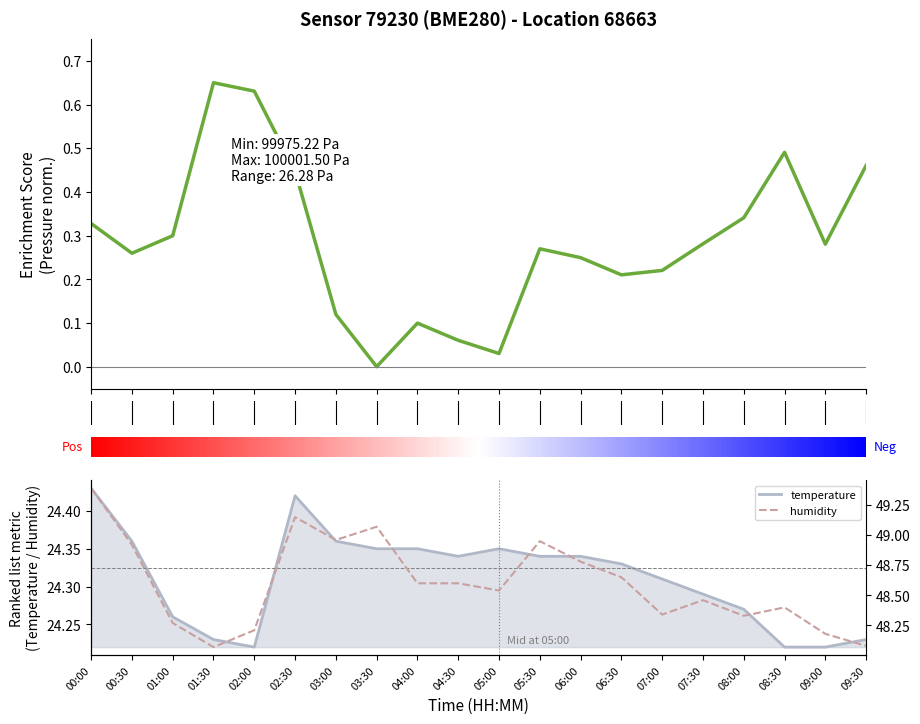

Which series changed the most between 01:30 and 08:30?

humidity